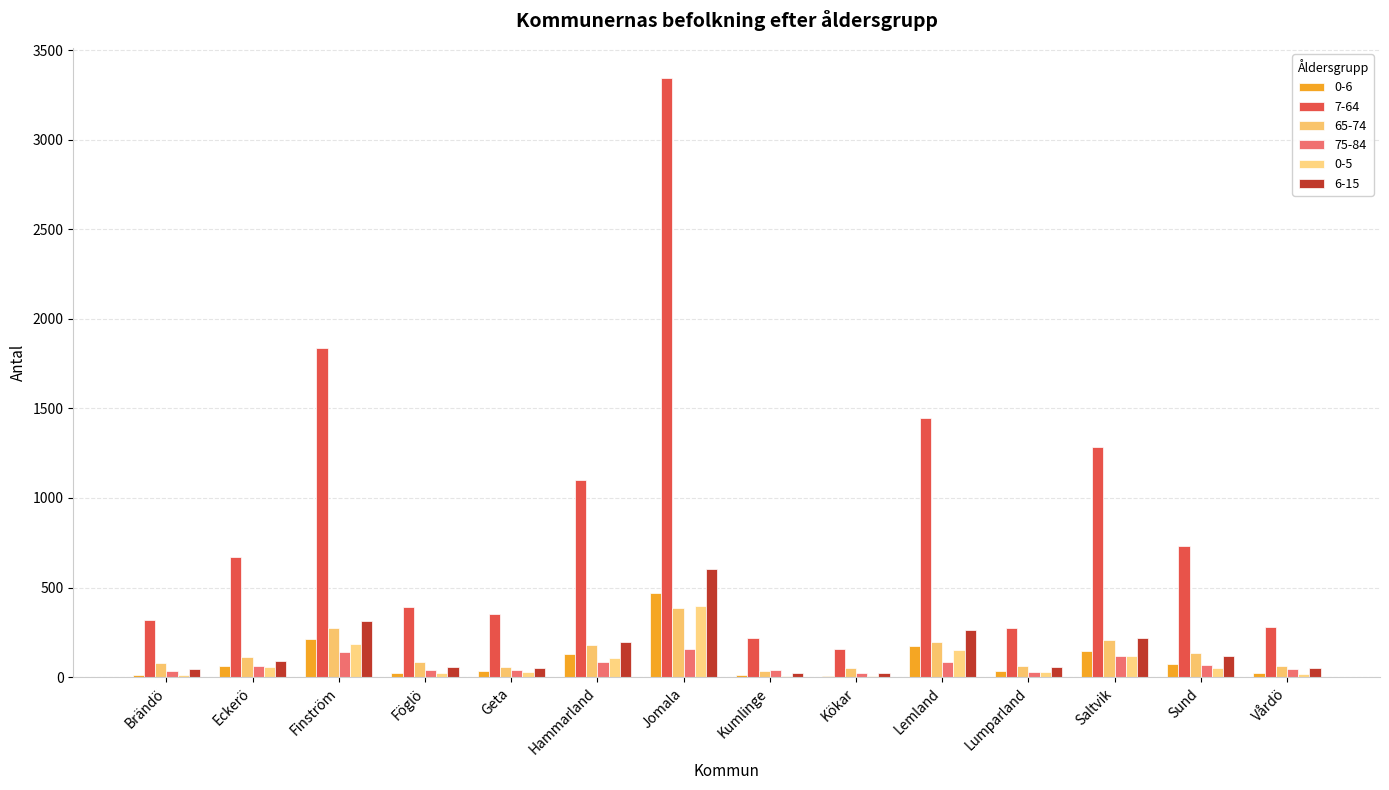

Read the 6-15 value at Kökar, to the nearest 10.

30